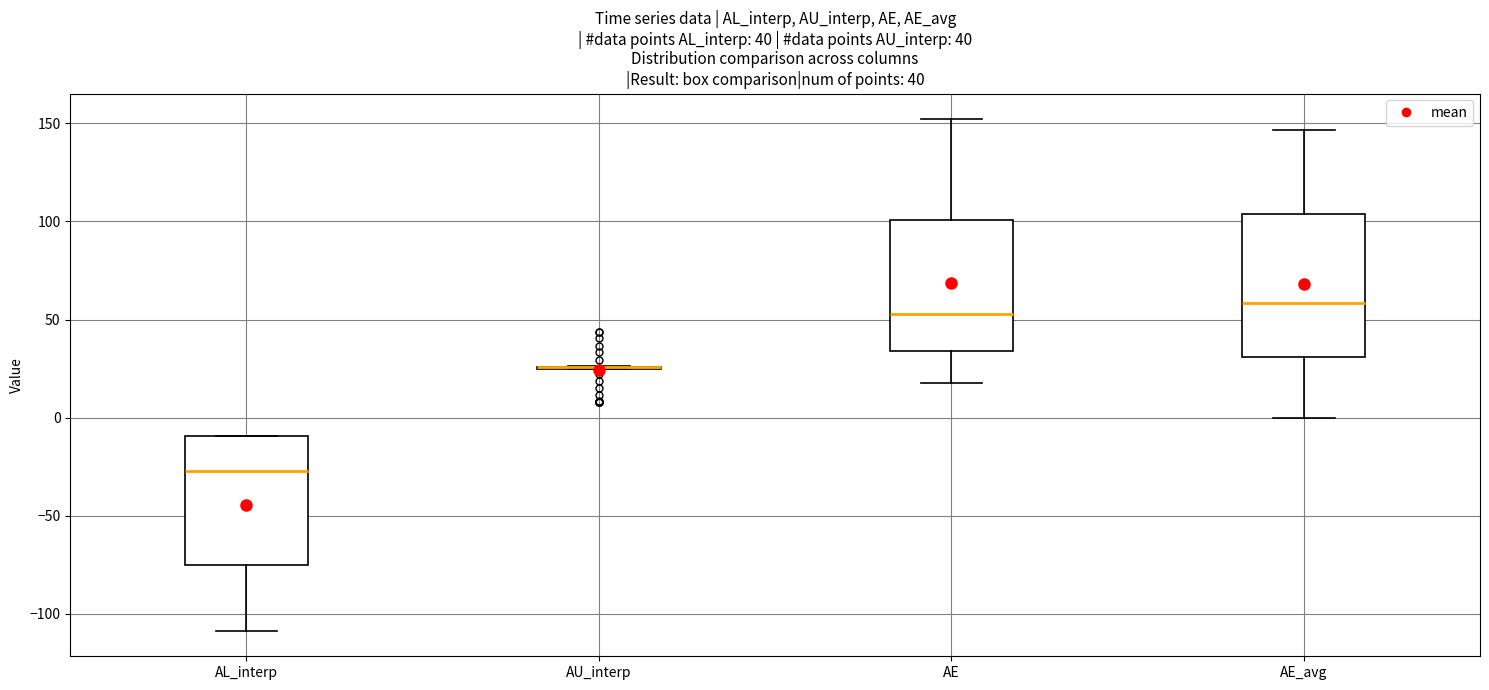

Which box is the tallest, from its lower edge to its upper edge?

AE_avg